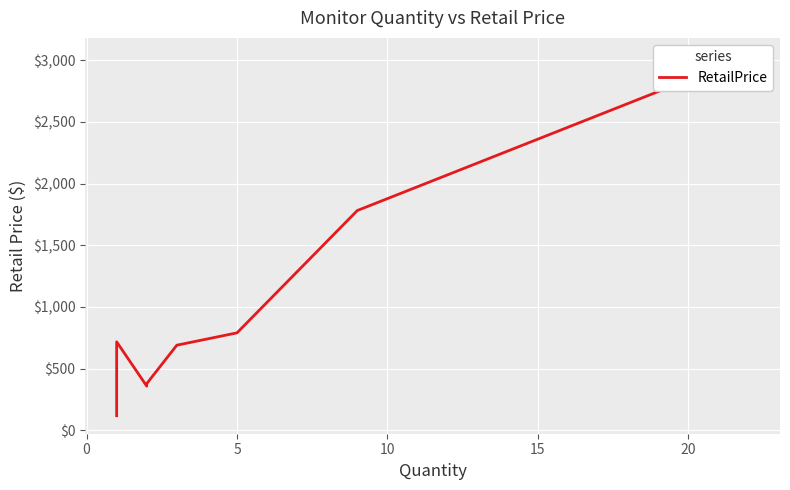

True or false: the data has more than 1 interior local peaks.

False